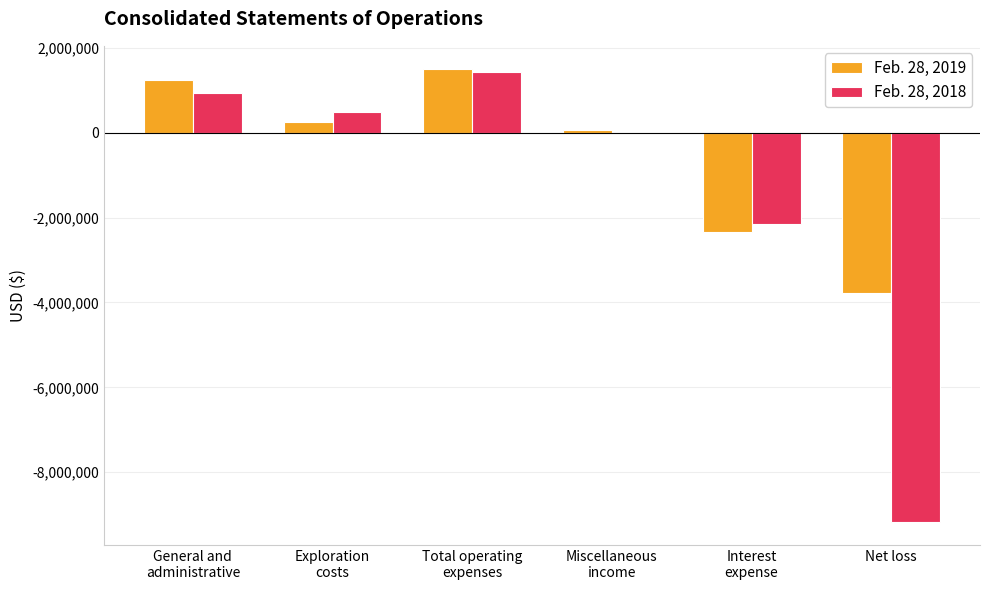

Reading left to right, extract all data points from this chart.

Feb. 28, 2019: 1248775	264847	1513622	70681	-2344975	-3785632
Feb. 28, 2018: 931915	488171	1420086	3006	-2150825	-9178955